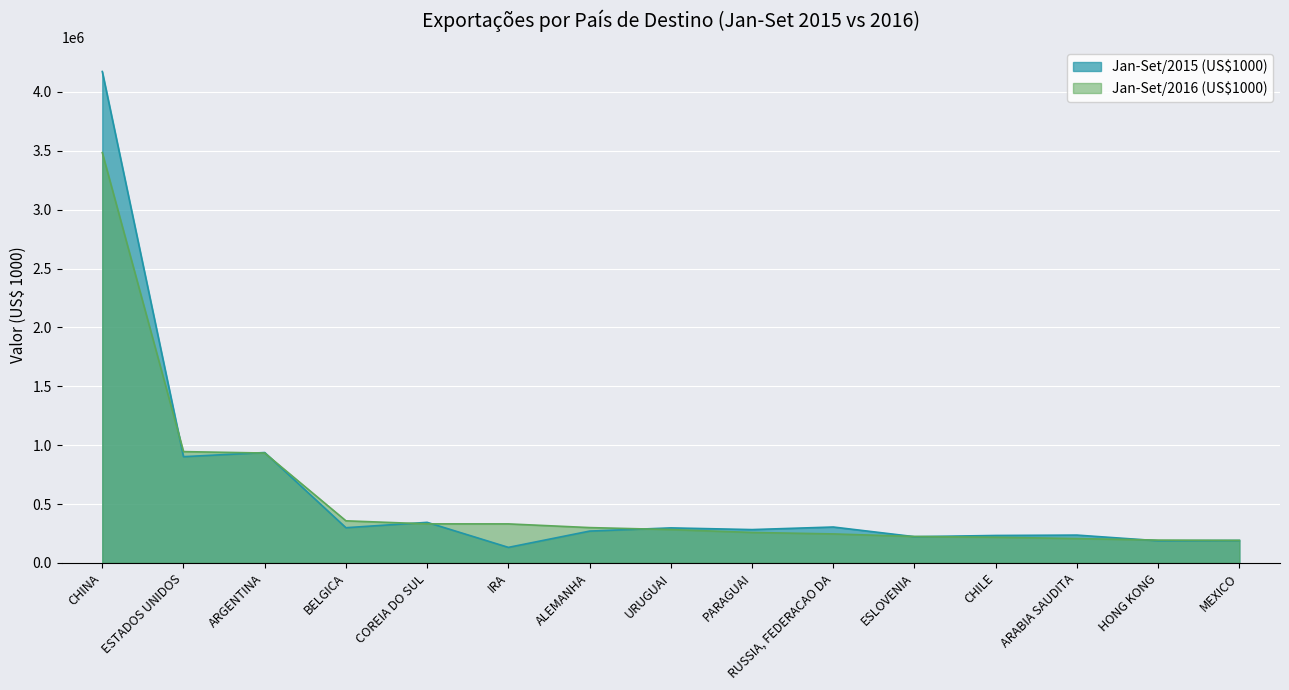

Reading left to right, what are all the values shown in this chart?

Jan-Set/2015 (US$1000): 4173288.1	901991.4	937188.7	298679.5	344307.2	131708.9	270029.7	297202.3	282788.4	304660.8	222544.8	232826.2	236053.0	187886.3	190192.4
Jan-Set/2016 (US$1000): 3485087.2	945140.7	932897.1	357241.7	331337.6	331153.0	299765.6	282881.3	258390.6	245955.4	224278.4	217800.8	206548.7	193412.9	191425.2